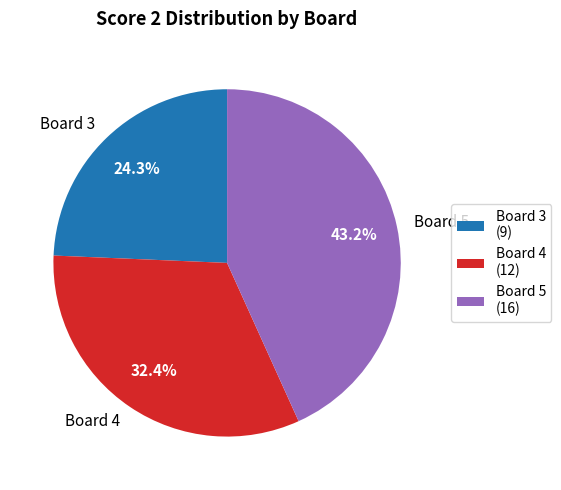

Does Board 3 represent more than half of the total?

No